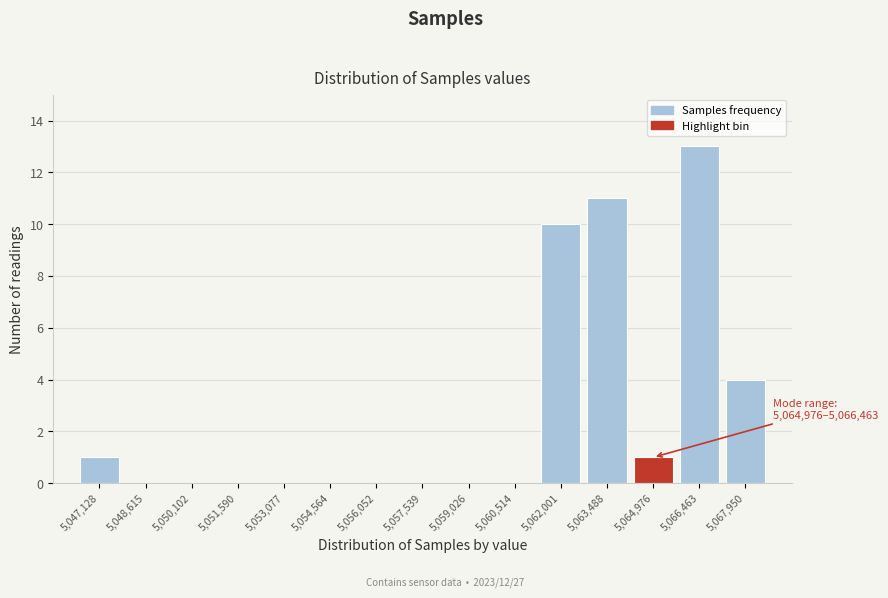

True or false: the data shows 6 at 5,067,950.

False